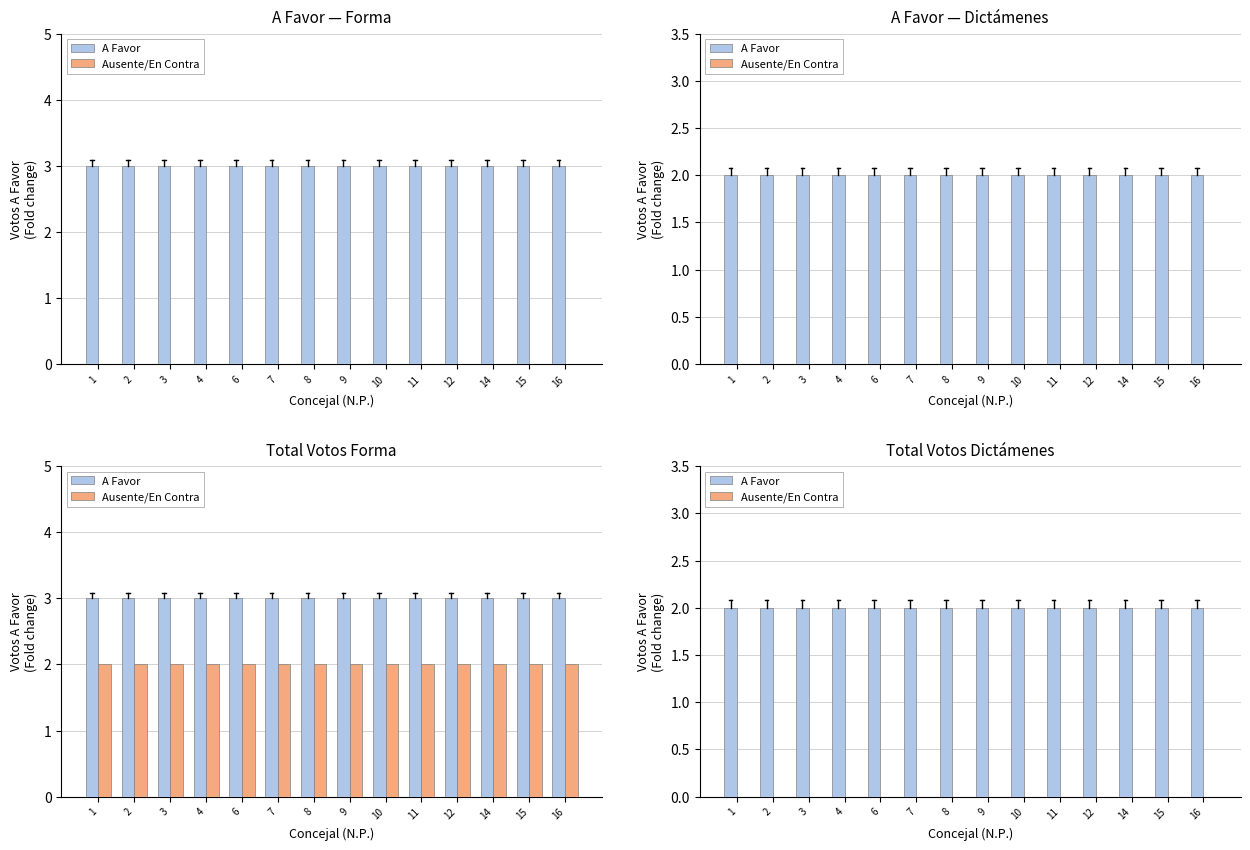

What are all the series names shown in the legend?

A Favor, Ausente/En Contra